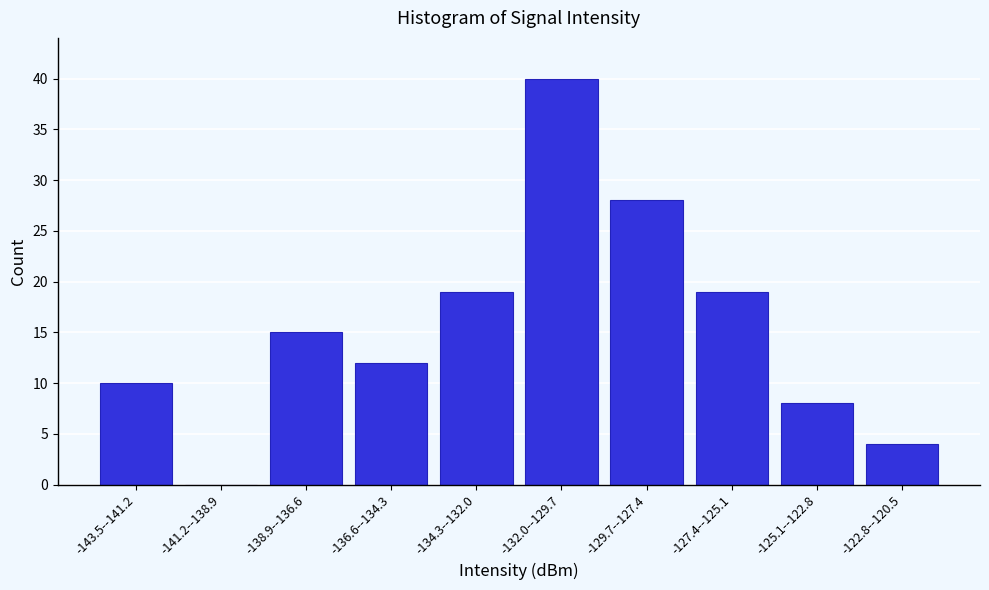

Reading right to left, transcribe all the data shown in this chart.

-122.8--120.5=4	-125.1--122.8=8	-127.4--125.1=19	-129.7--127.4=28	-132.0--129.7=40	-134.3--132.0=19	-136.6--134.3=12	-138.9--136.6=15	-141.2--138.9=0	-143.5--141.2=10